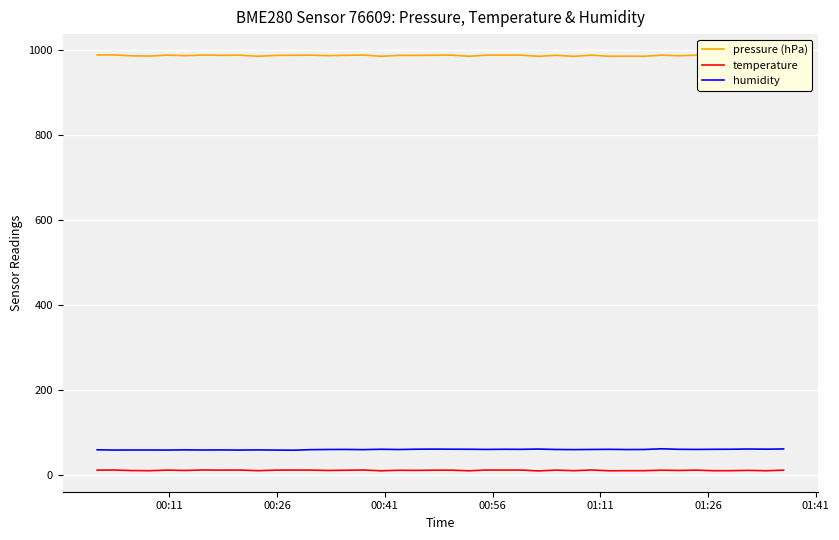

True or false: humidity and temperature intersect in this chart.

False